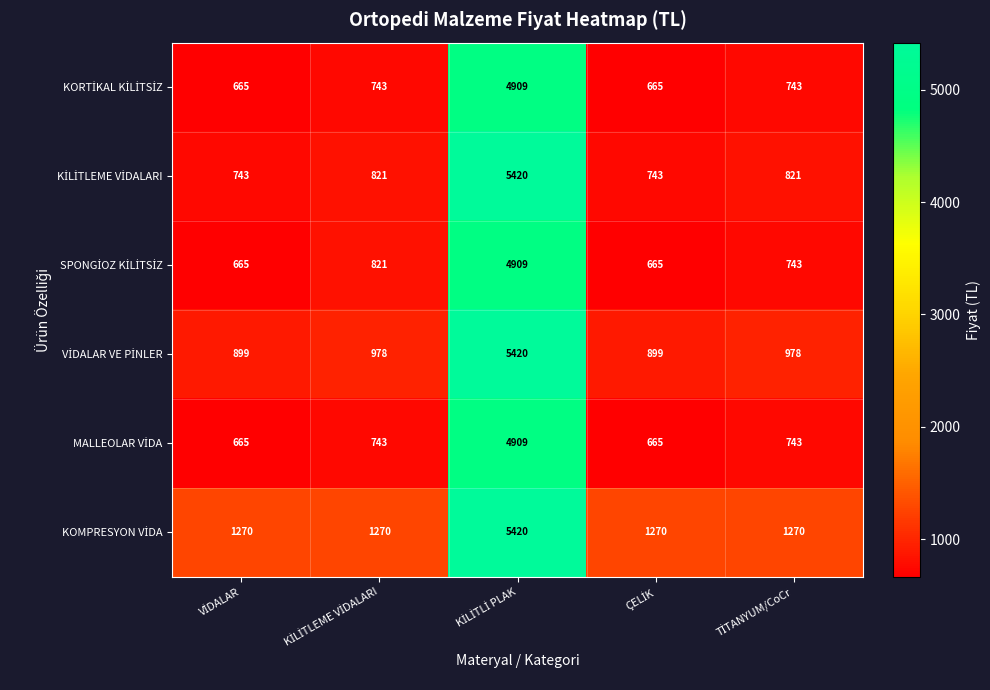

What is the greatest value displayed?

5420